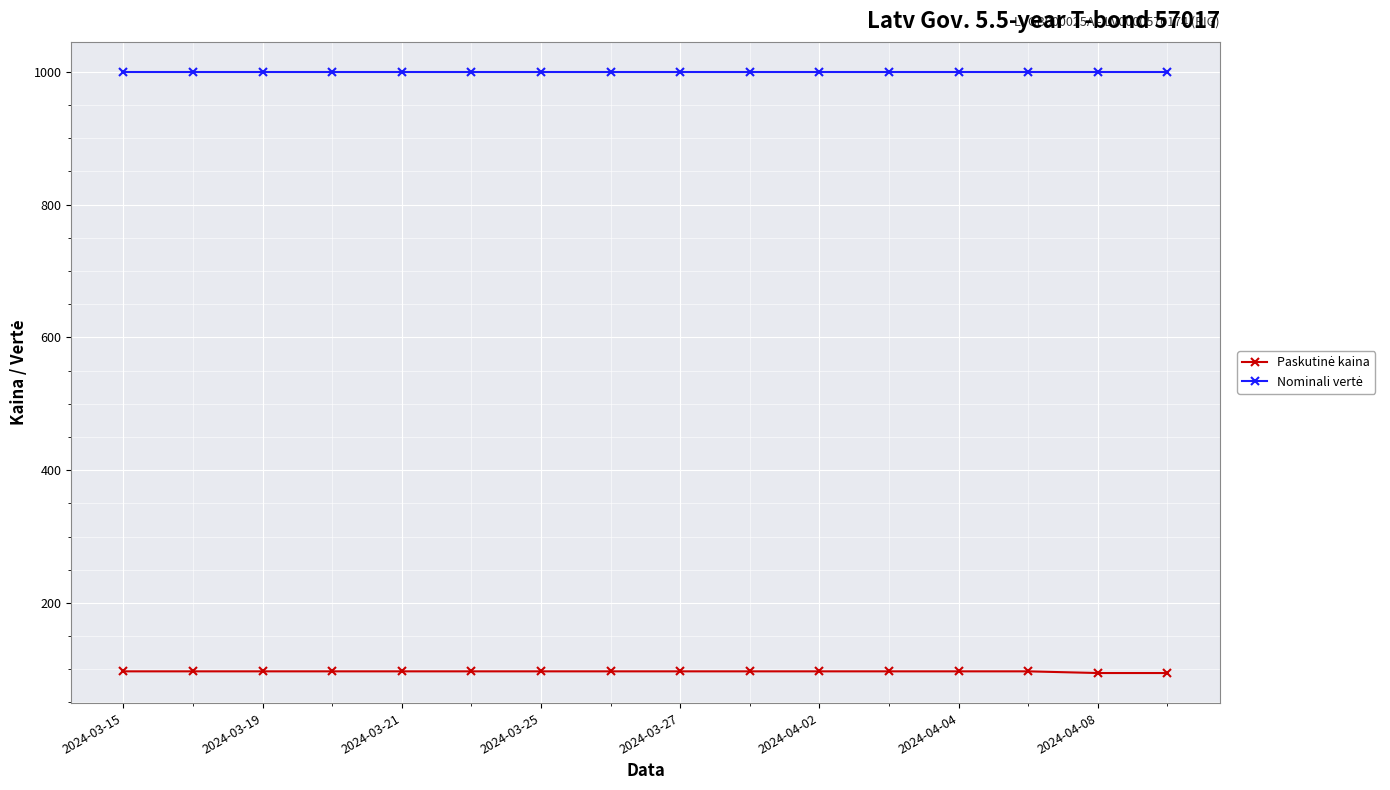

At how many categories does at least one series exceed 393?

16